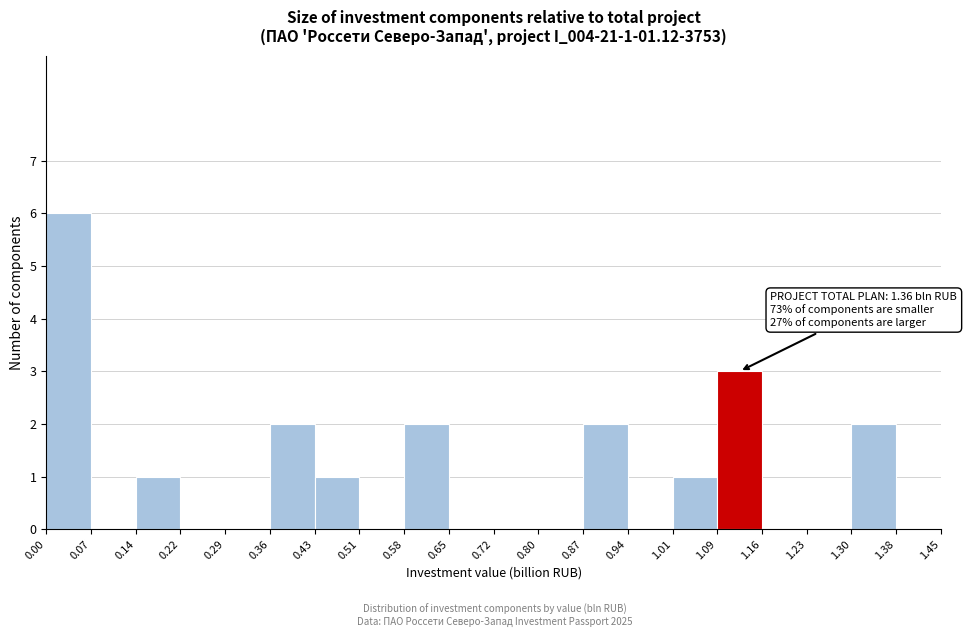

Which range on the x-axis has the tallest bar?

0.00 to 0.07